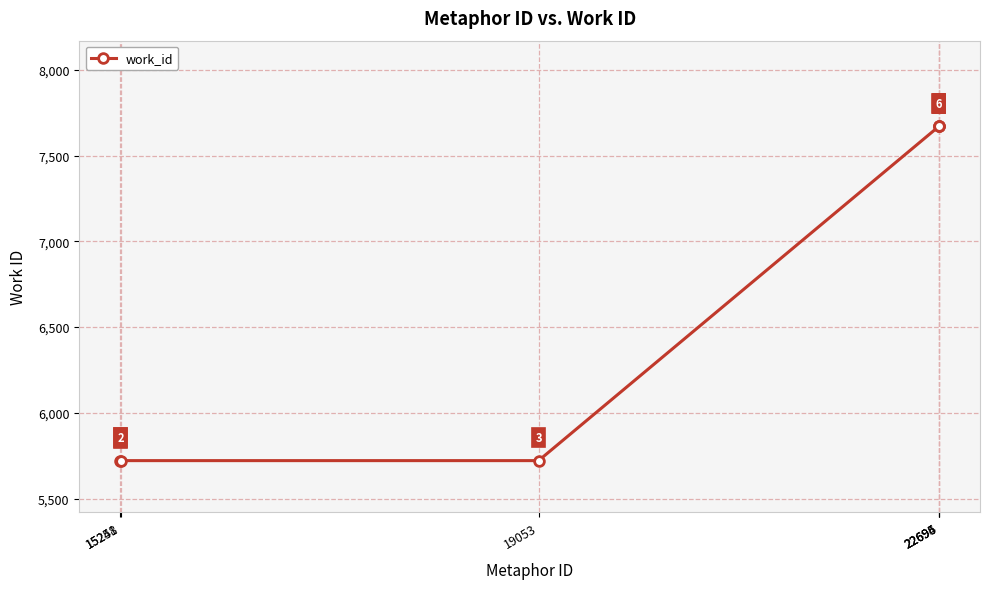

How many values are below 7670?

3